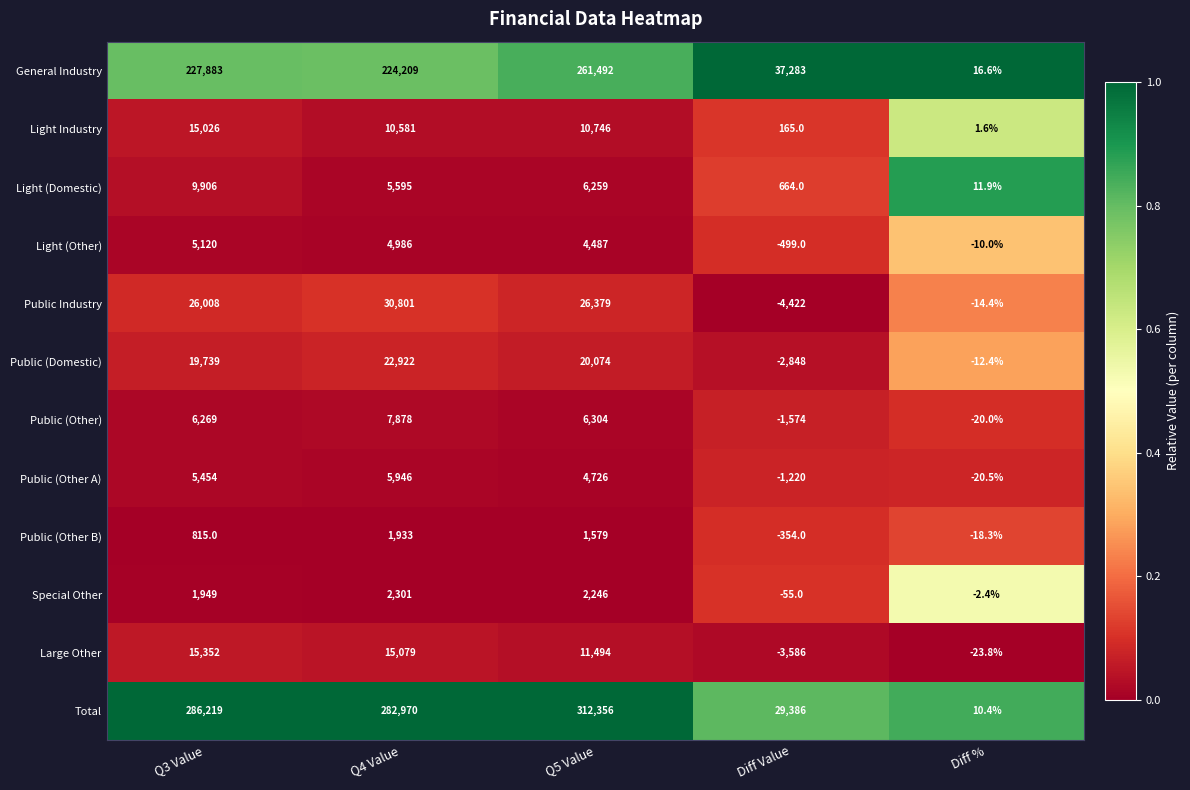

Rank the series by their maximum value, from lowest to highest.

Public (Other B), Special Other, Light (Other), Public (Other A), Public (Other), Light (Domestic), Light Industry, Large Other, Public (Domestic), Public Industry, General Industry, Total